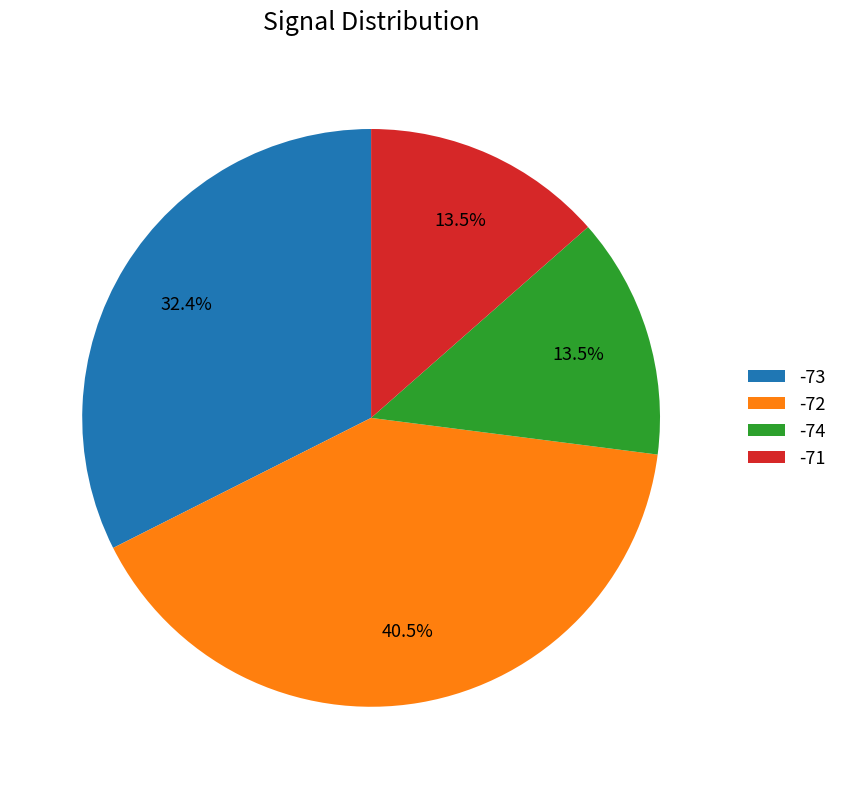

Is the sum of -71 and -74 greater than half?

No